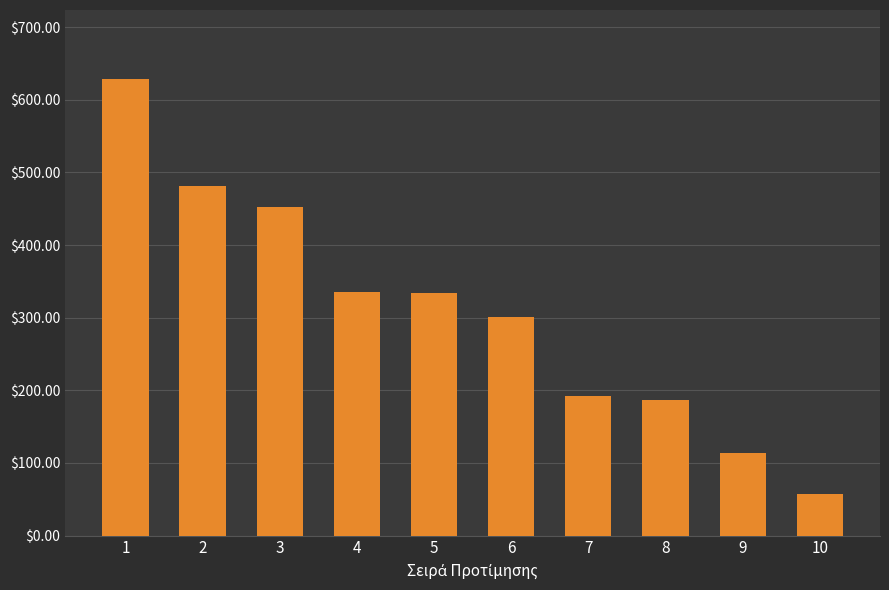

What is the value of the 4th bar from the left?

335.5